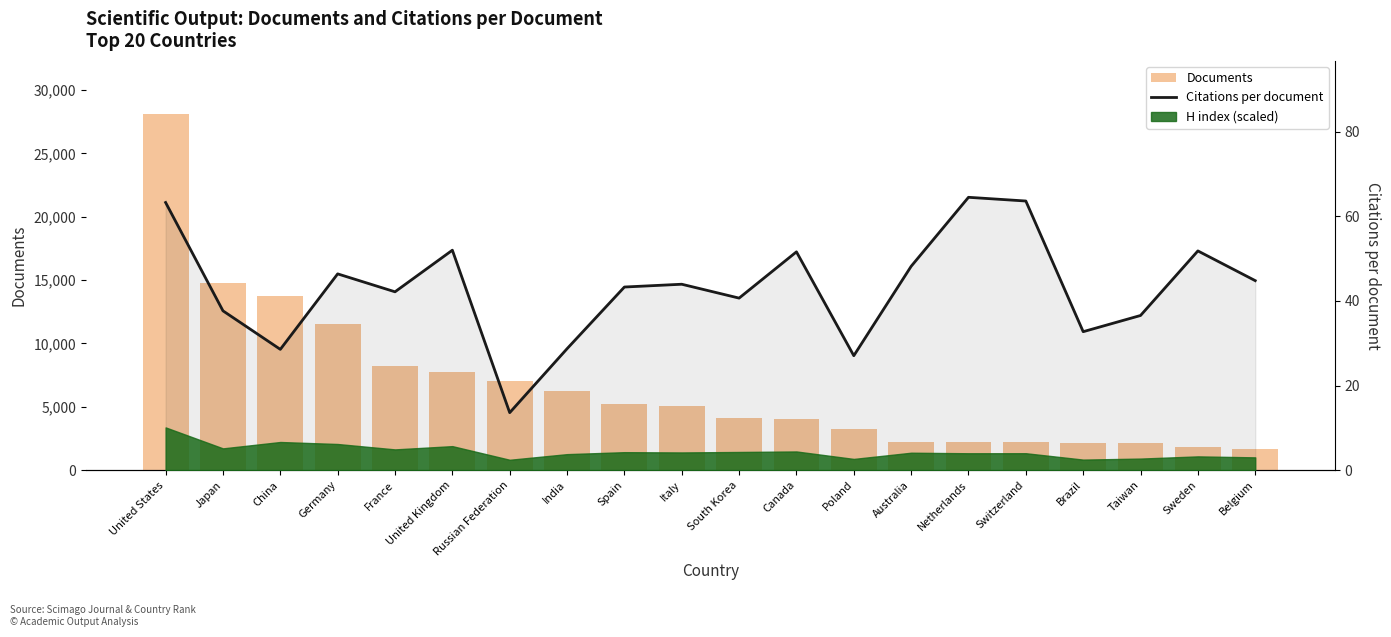

What is the difference between the second highest and second lowest values in the Documents series?

12971.0